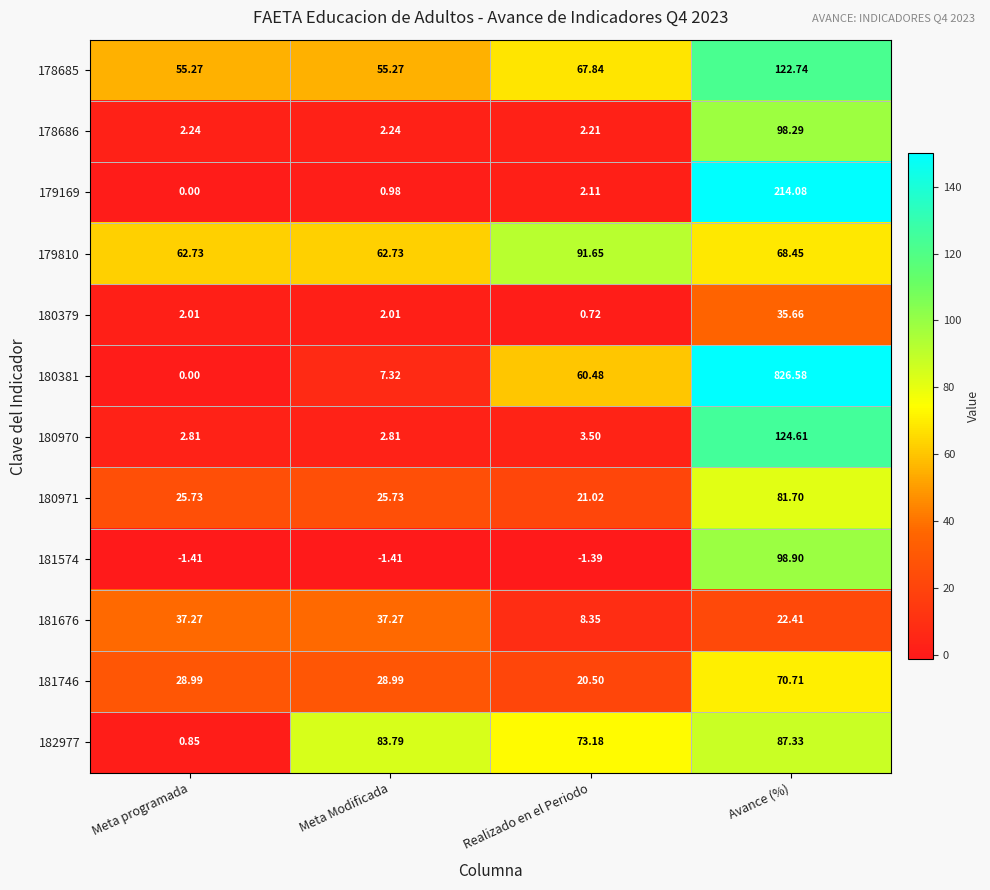

Which category has the lowest value in the 181676 series?

Realizado en el Periodo